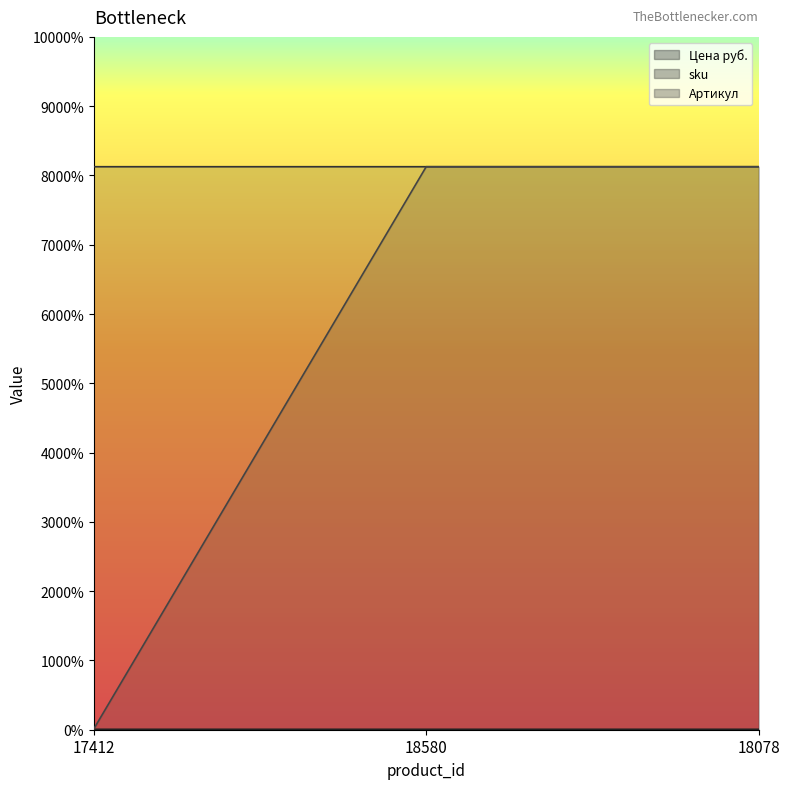

Is it true that sku equals 54044159 at 18078?

False